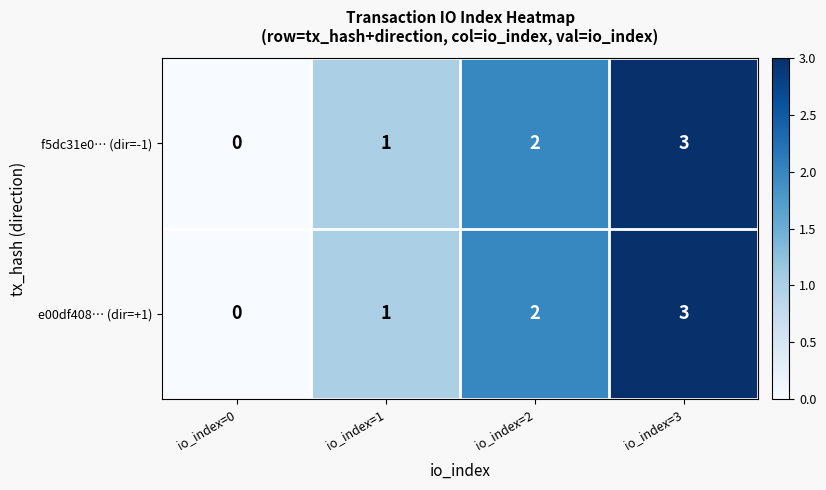

Which category has the highest value in the e00df408… (dir=+1) series?

io_index=3